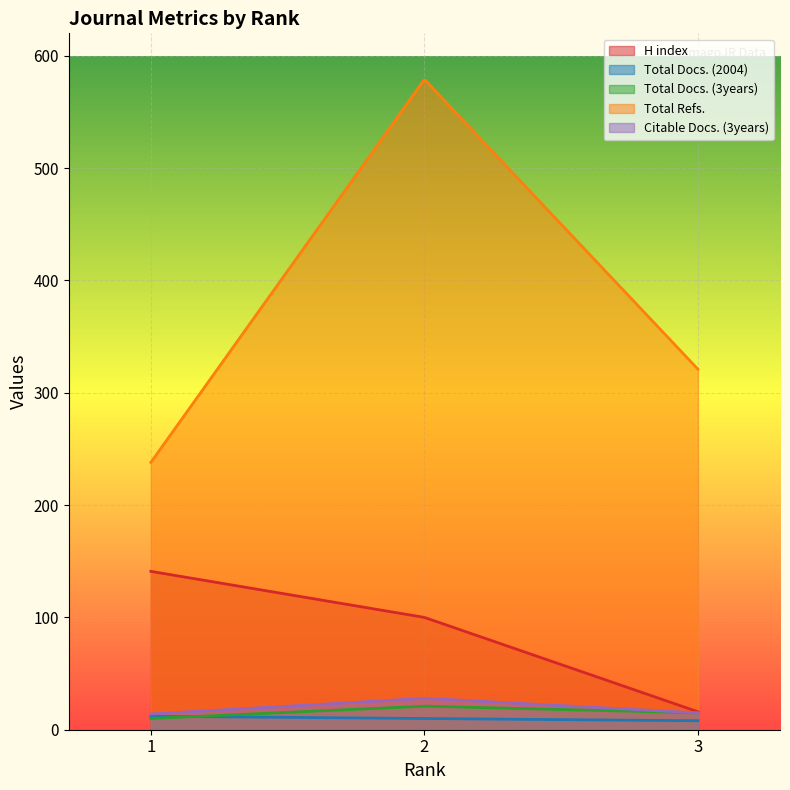

Rank the series at 2 from highest to lowest value.

Total Refs., H index, Citable Docs. (3years), Total Docs. (3years), Total Docs. (2004)